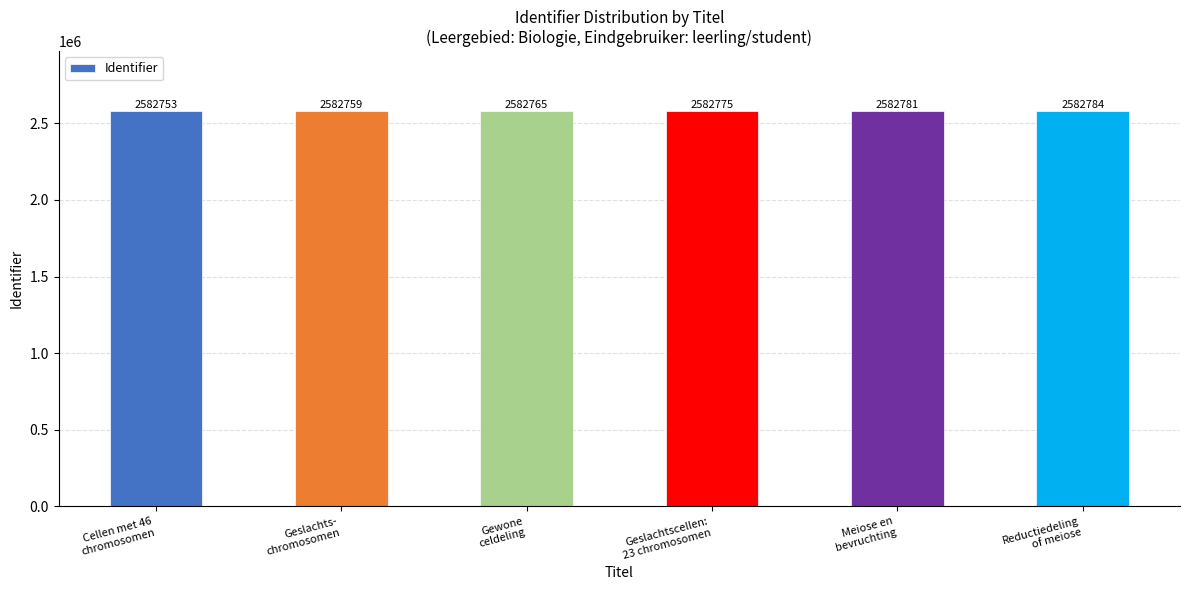

Count the number of data series in this chart.

1